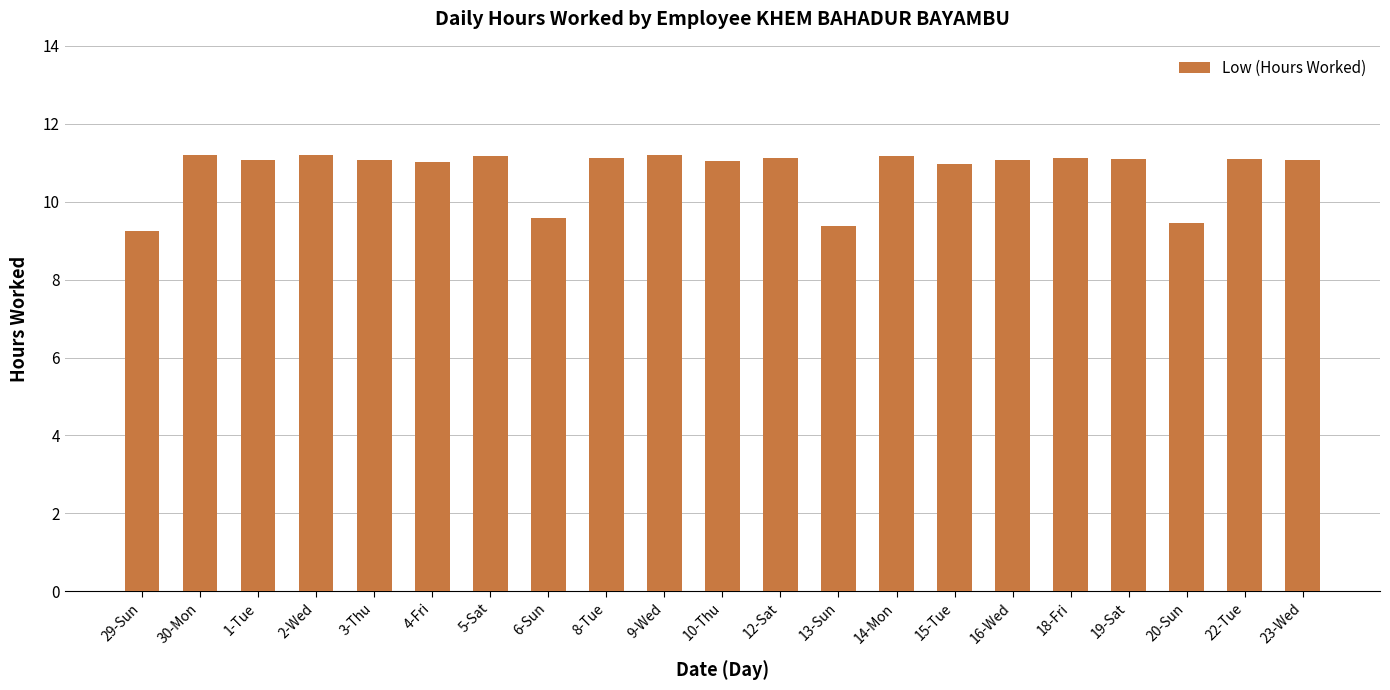

Approximately how many times larger is the value at 8-Tue compared to 9-Wed?

1.0